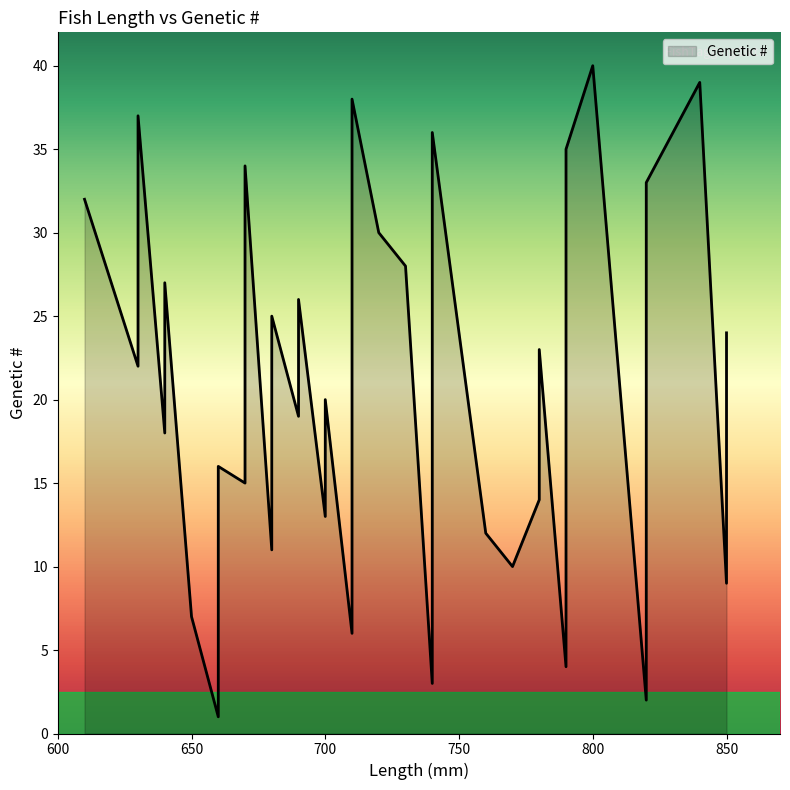

At which label is the value closest to 20?

700